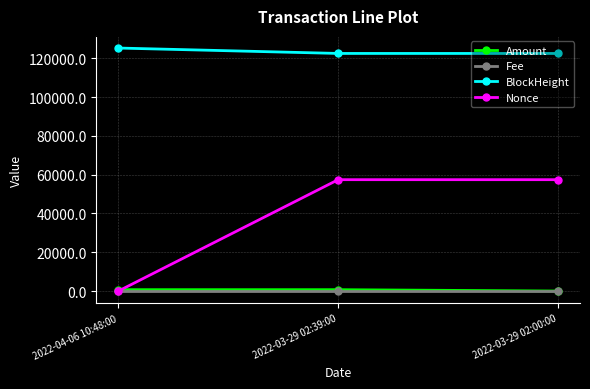

The value of BlockHeight at 2022-03-29 02:00:00 is 166103.3. True or false?

False